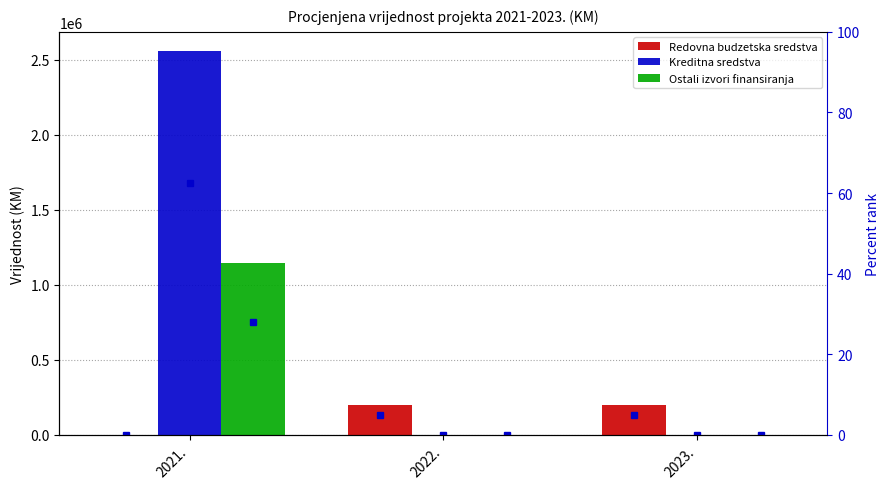

At how many categories does at least one series exceed 1146244?

1